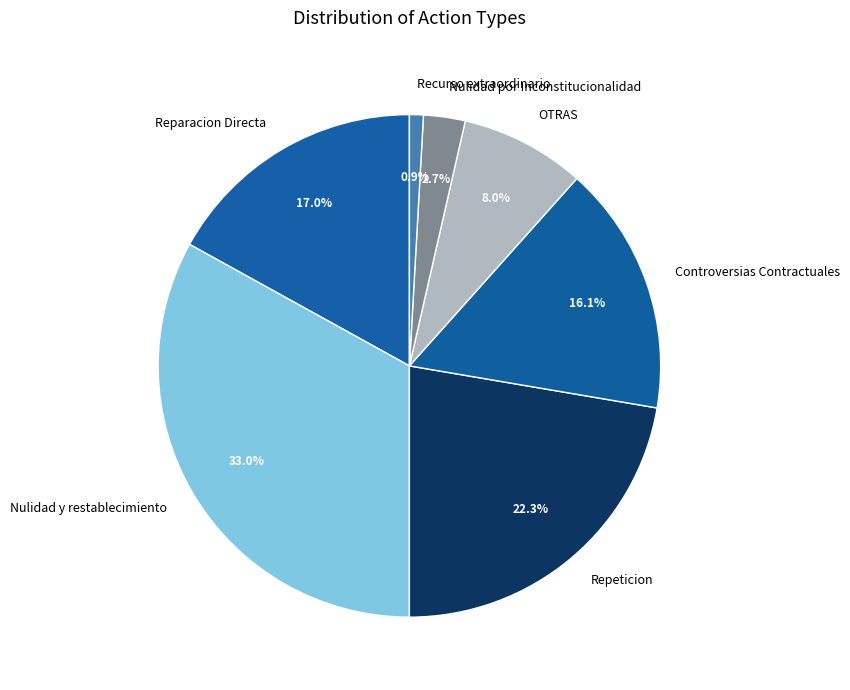

Does any single category account for the majority?

No